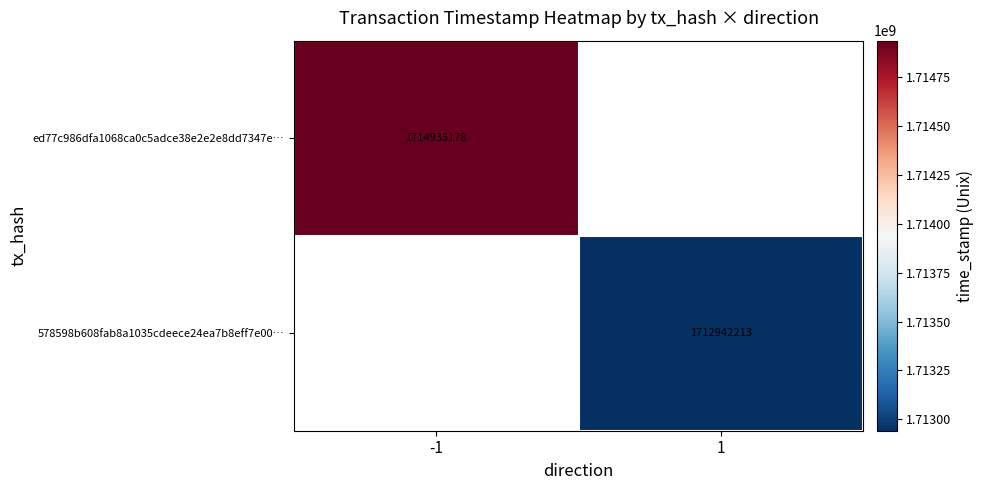

The value of ed77c986dfa1068ca0c5adce38e2e2e8dd7347e… at -1 is 416360873. True or false?

False